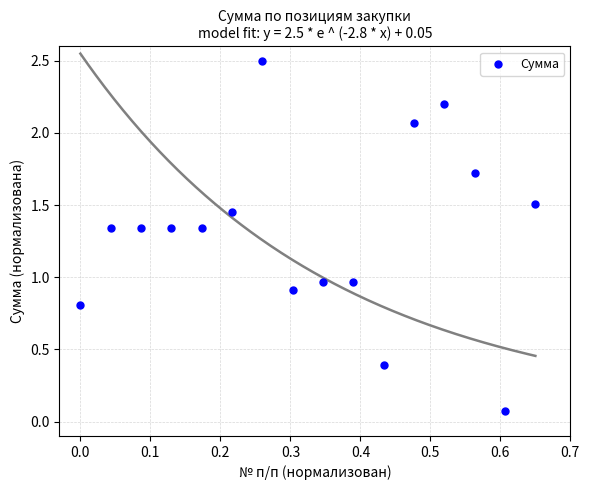

What is the range of X values (max minus min)?

0.7